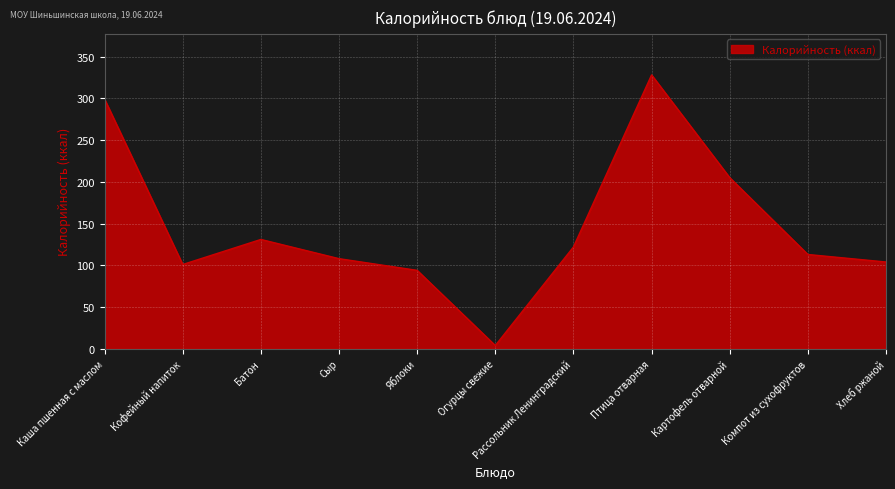

What is the difference between the maximum and minimum values?

324